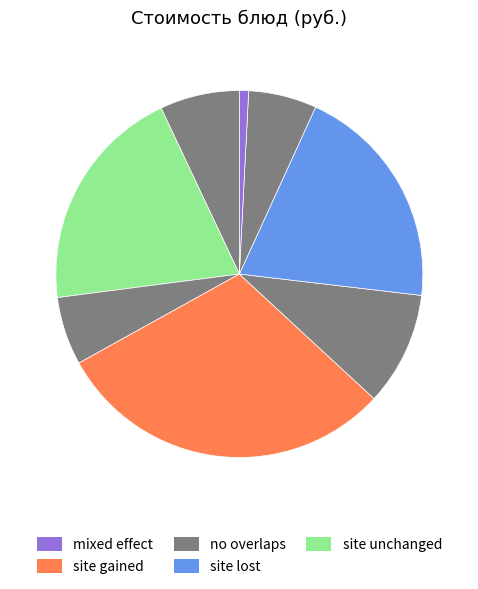

Count the number of slices in the pie.

8